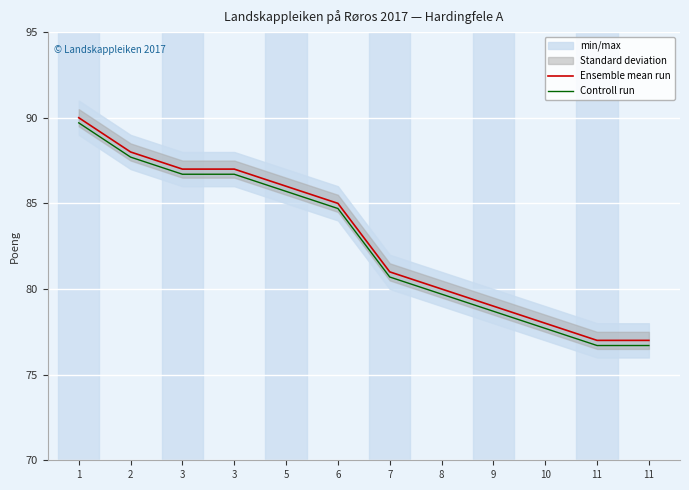

At which label does Ensemble mean run first exceed 85?

1